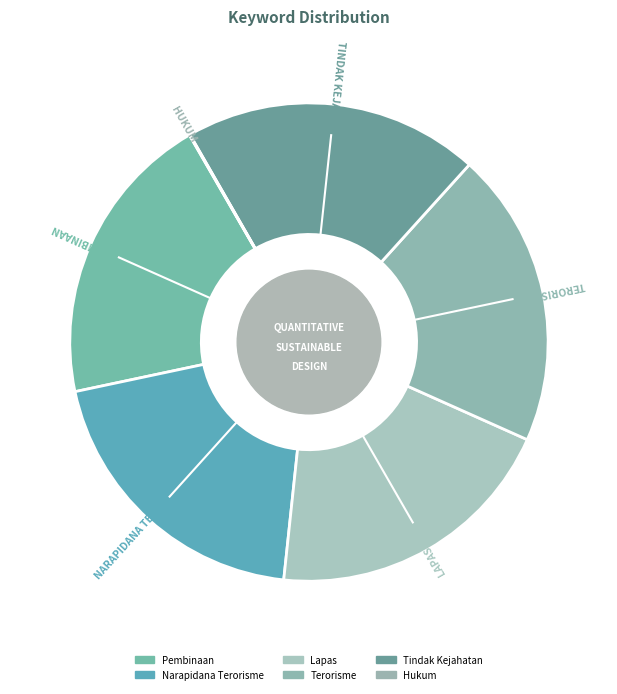

What is the total percentage of Lapas and Tindak Kejahatan?

40.0%